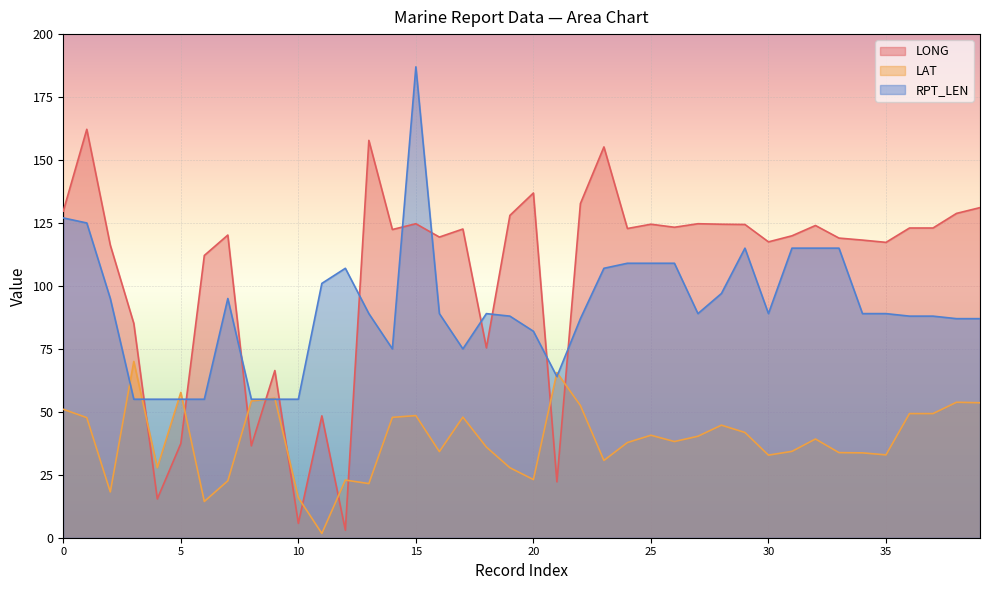

At how many categories does at least one series exceed 166?

1